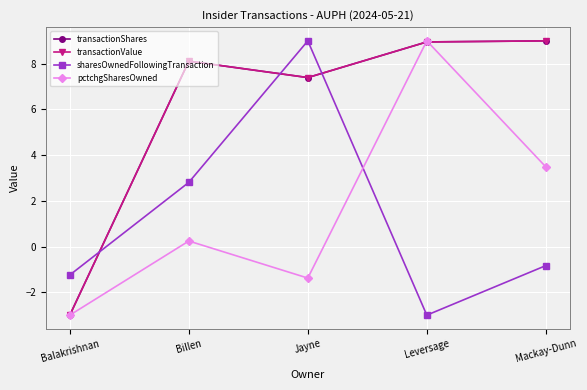

What position from the left is Balakrishnan?

1